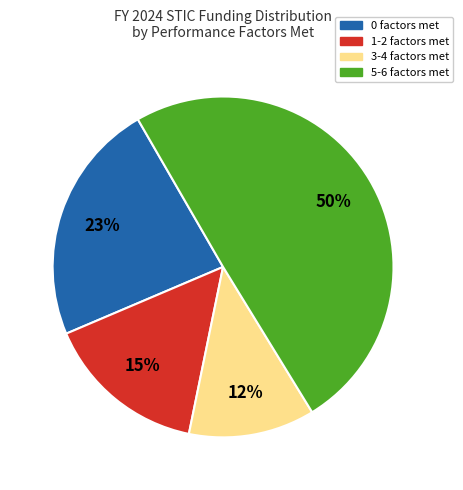

Is it true that 3-4 factors met is 12% of the pie?

True